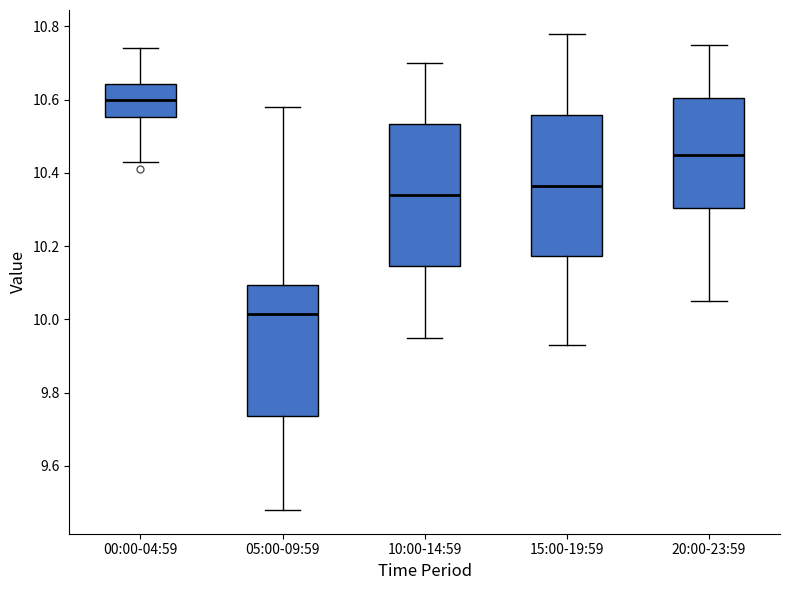

Reading left to right, read every box against the y-axis: the position of its median line, the range the box covers, and the ends of its whiskers. The values are not printed on the chart, so give them approximately, as read against the axis.

00:00-04:59: median 10.60, box 10.56 to 10.64, whiskers 10.44 to 10.74
05:00-09:59: median 10.02, box 9.74 to 10.10, whiskers 9.48 to 10.58
10:00-14:59: median 10.34, box 10.14 to 10.54, whiskers 9.96 to 10.70
15:00-19:59: median 10.36, box 10.18 to 10.56, whiskers 9.94 to 10.78
20:00-23:59: median 10.46, box 10.30 to 10.60, whiskers 10.06 to 10.76